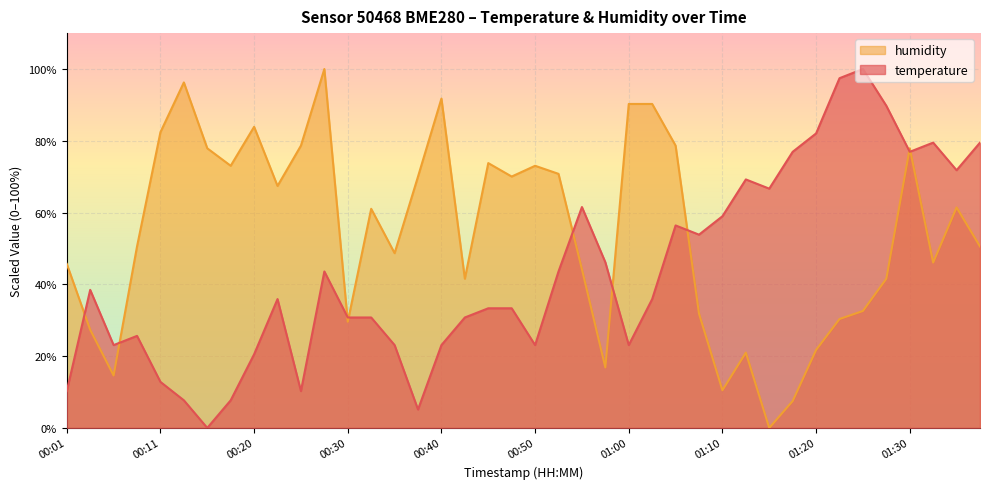

How many series are shown in this chart?

2